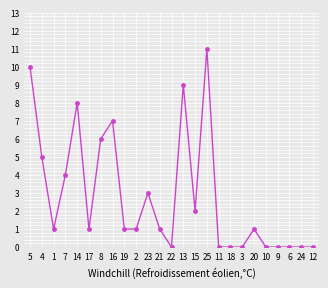

How many distinct data groups are displayed?

1